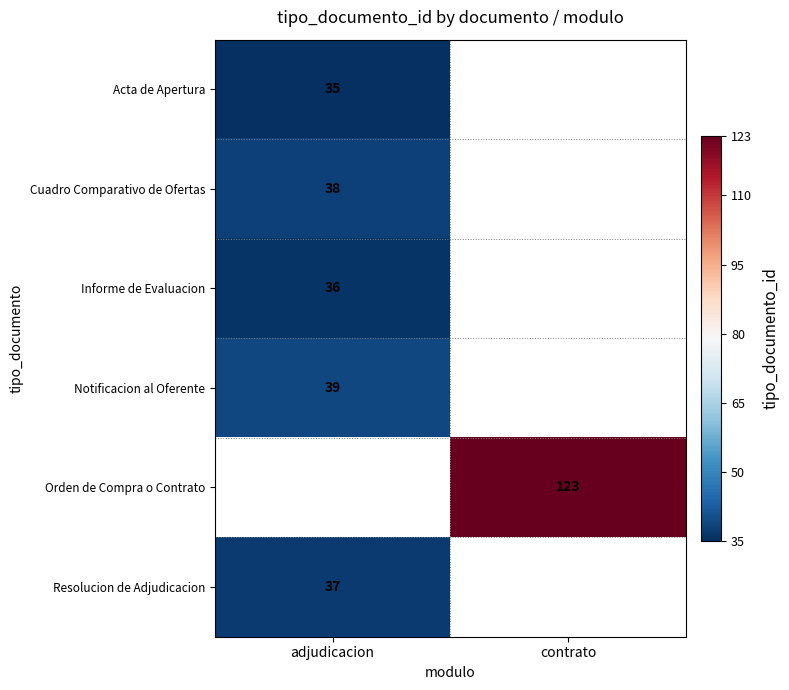

True or false: Orden de Compra o Contrato has a value of 123 at contrato.

True